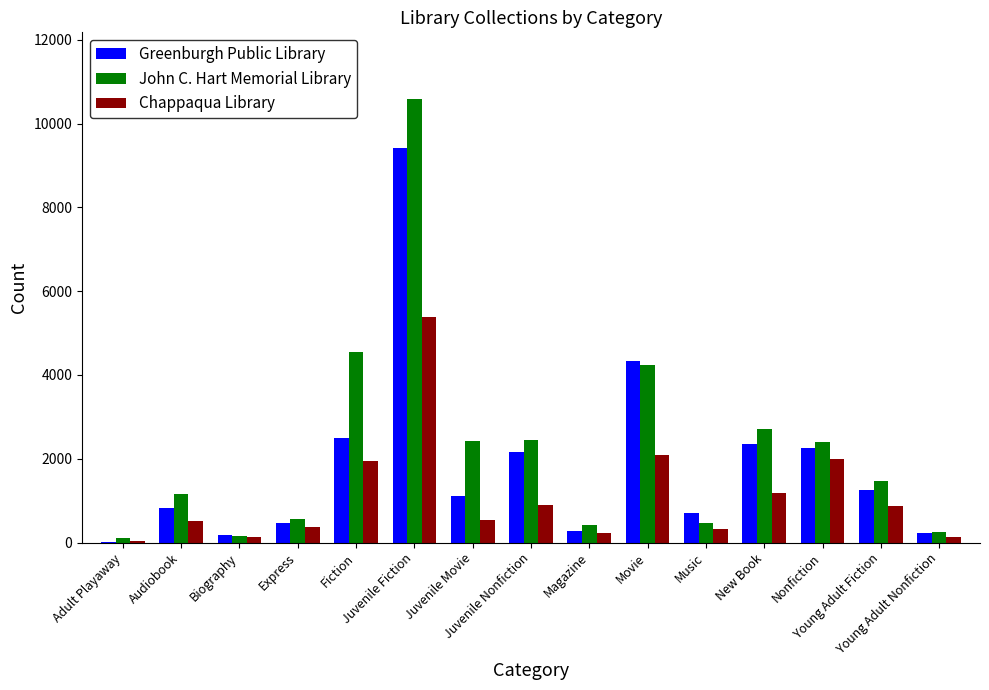

At which label does Greenburgh Public Library reach its peak?

Juvenile Fiction